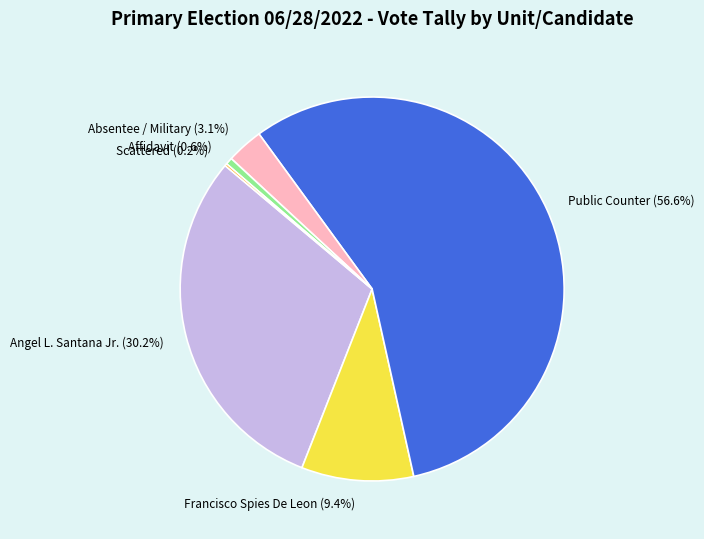

Do Angel L. Santana Jr. and Public Counter together represent more than half of the pie?

Yes